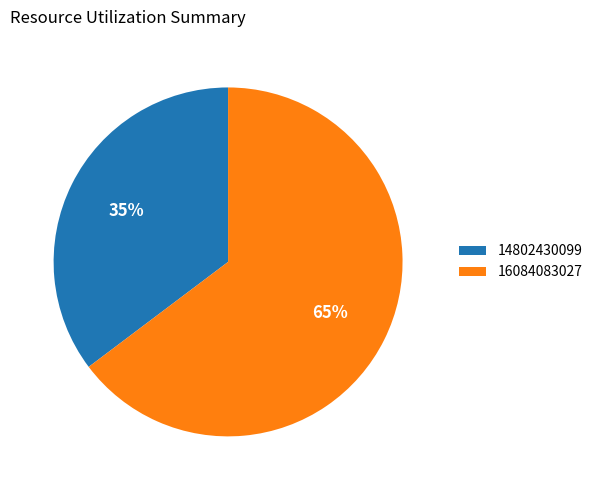

Which category accounts for the majority?

16084083027